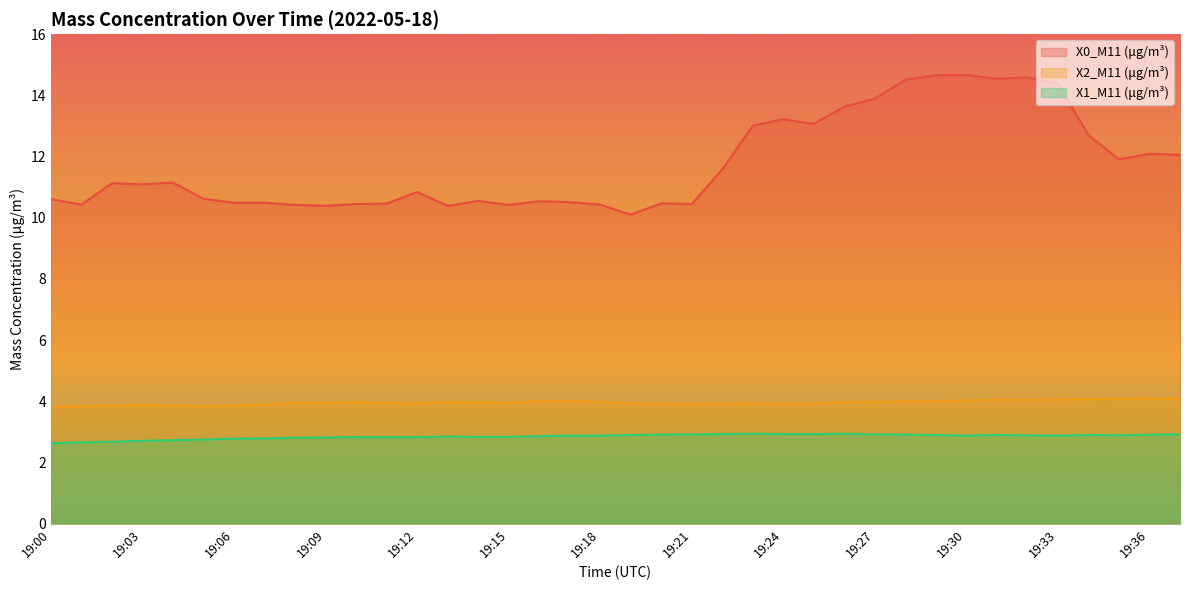

What is the total value across all series at 19:10?

17.2